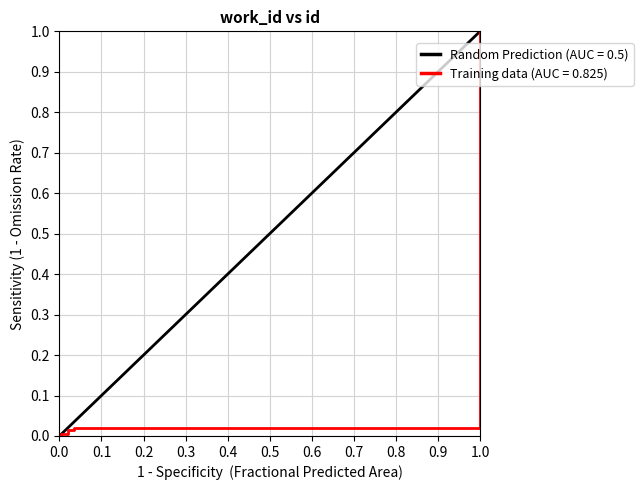

What is the maximum value for Training data (AUC = 0.825)?

1.0